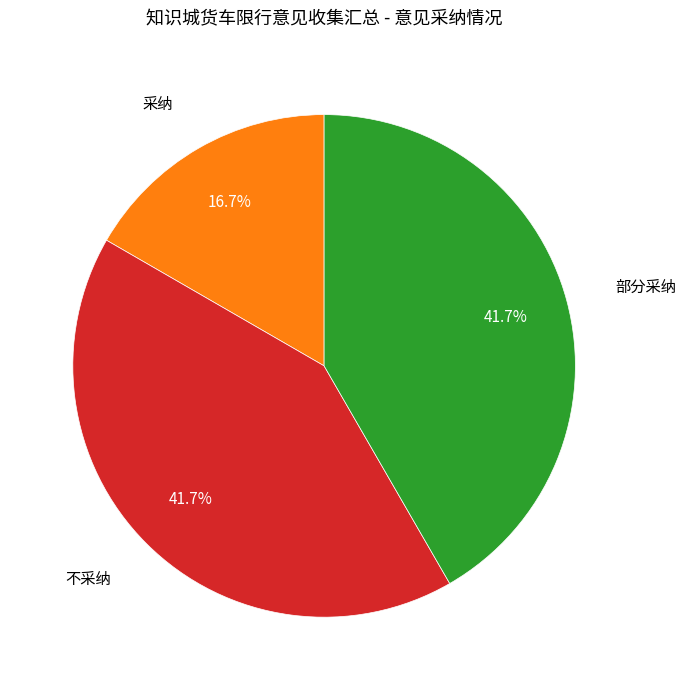

Does any single category account for the majority?

No